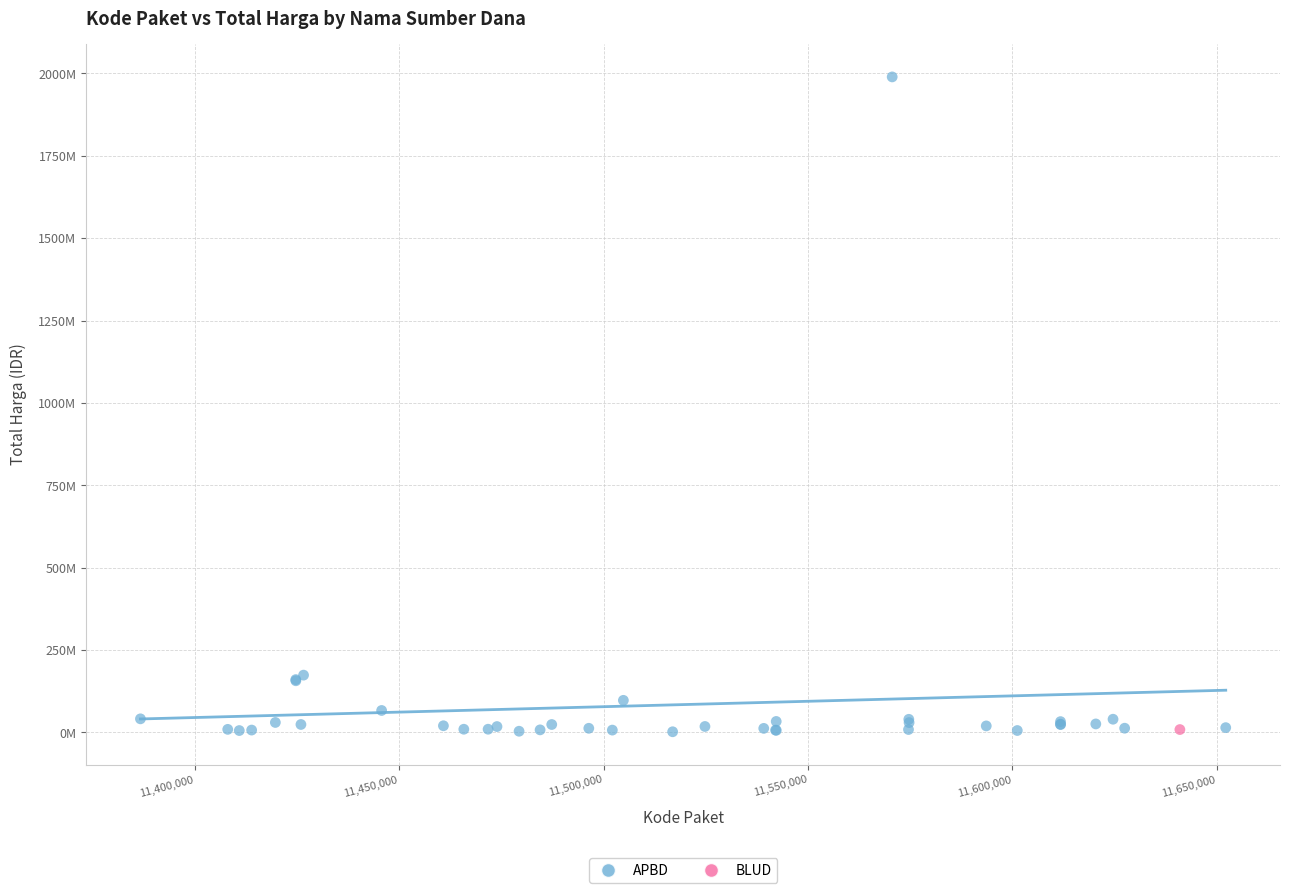

What are all the series names shown in the legend?

APBD, BLUD